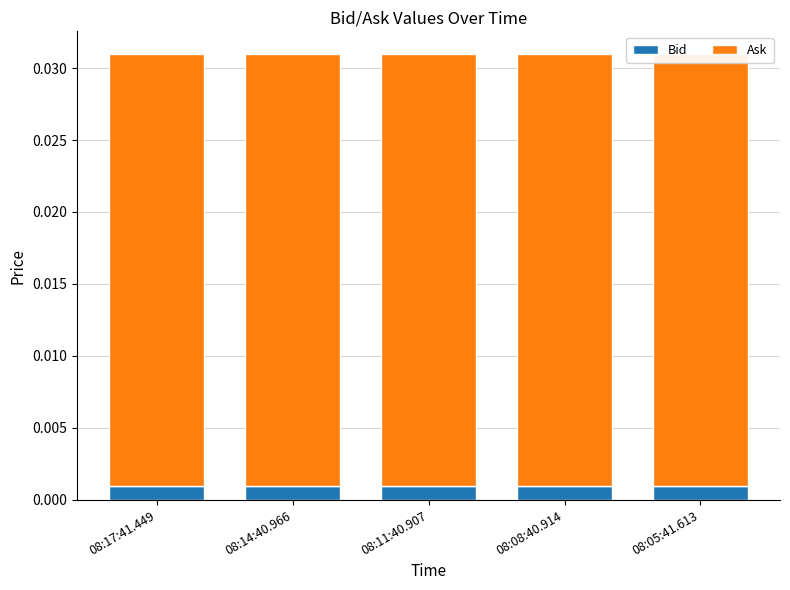

Rank the series by their maximum value, from lowest to highest.

Bid, Ask